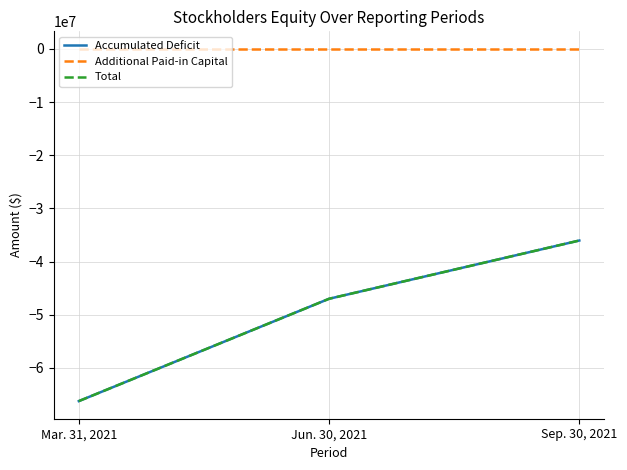

What is the sum of the Total values at Mar. 31, 2021 and Sep. 30, 2021?

-102313857